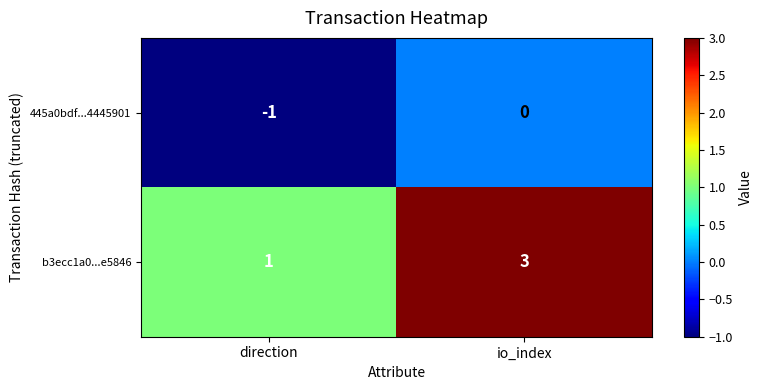

Which category has the highest value in the b3ecc1a0...e5846 series?

io_index